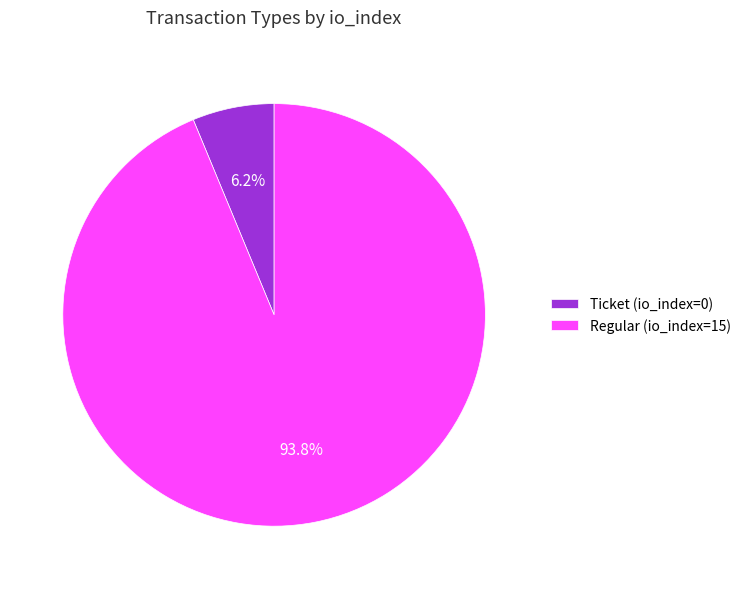

Between Ticket (io_index=0) and Regular (io_index=15), which is larger?

Regular (io_index=15)